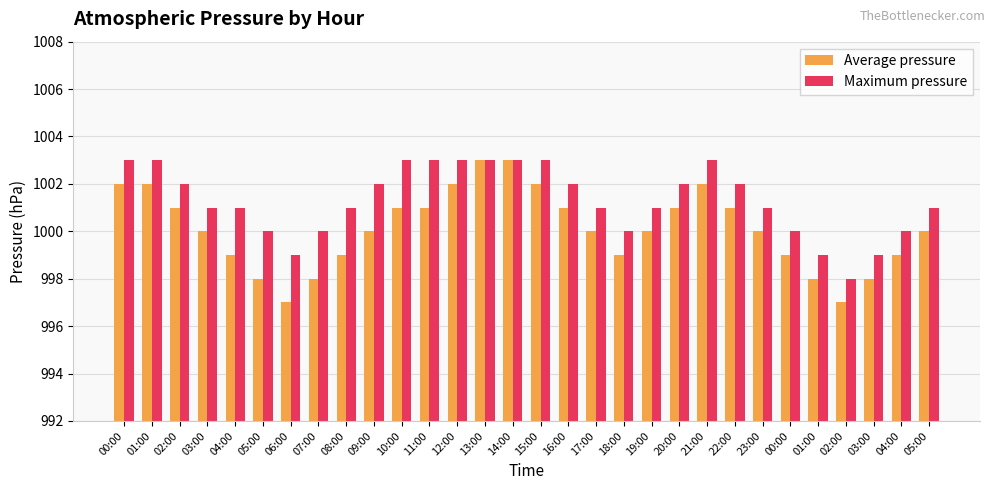

Which series has the largest total across all categories?

Maximum pressure